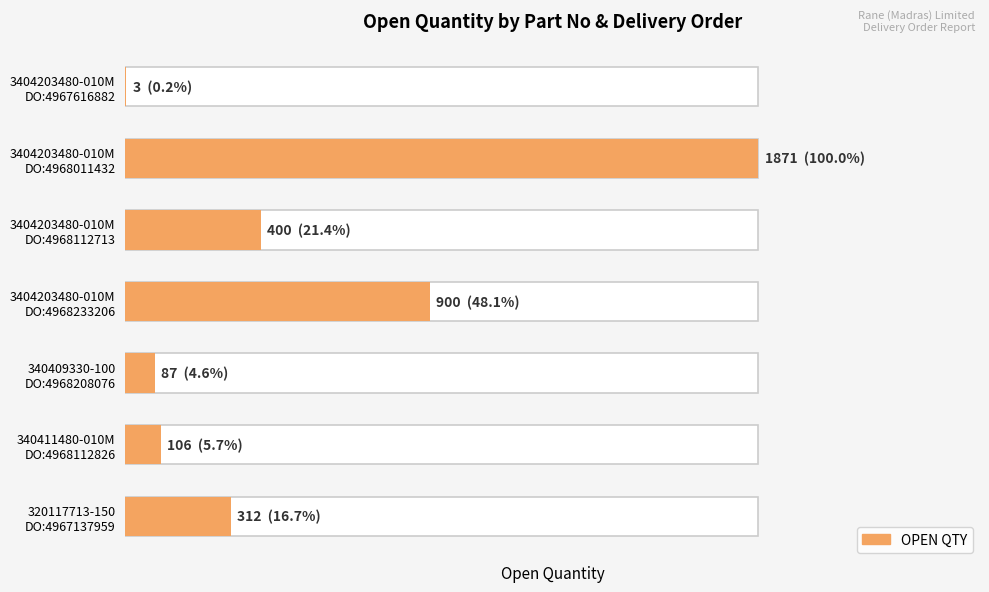

How many series are shown in this chart?

1